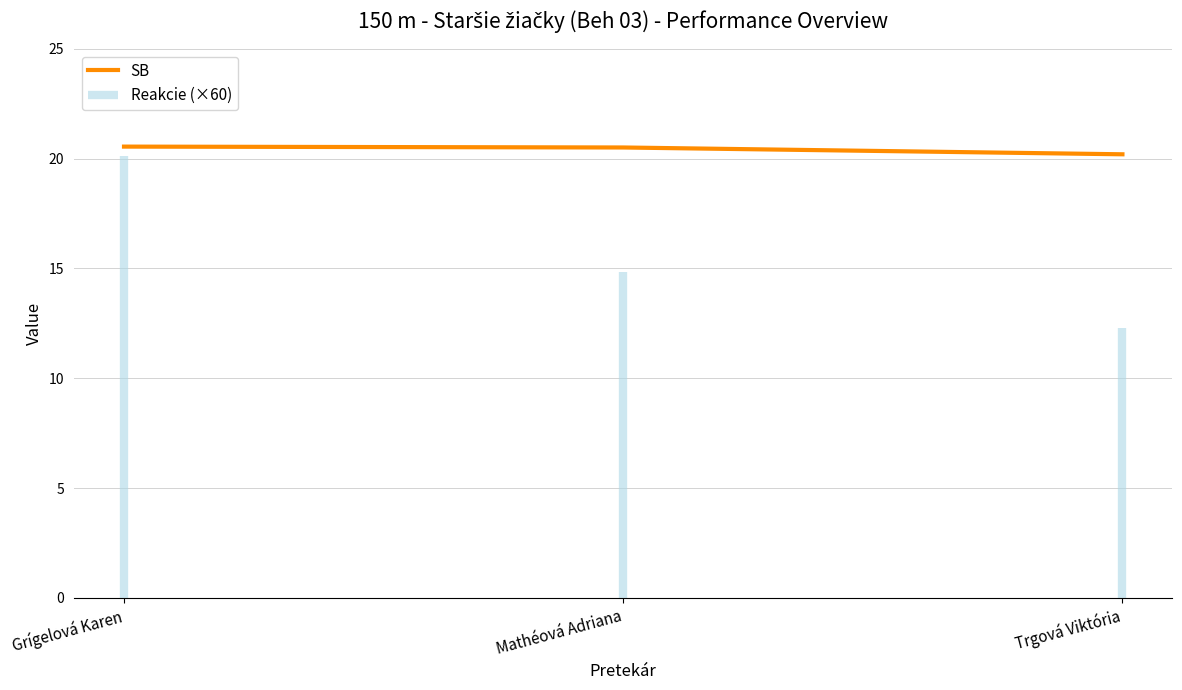

What is the label of the 2nd point from the right?

Mathéová Adriana